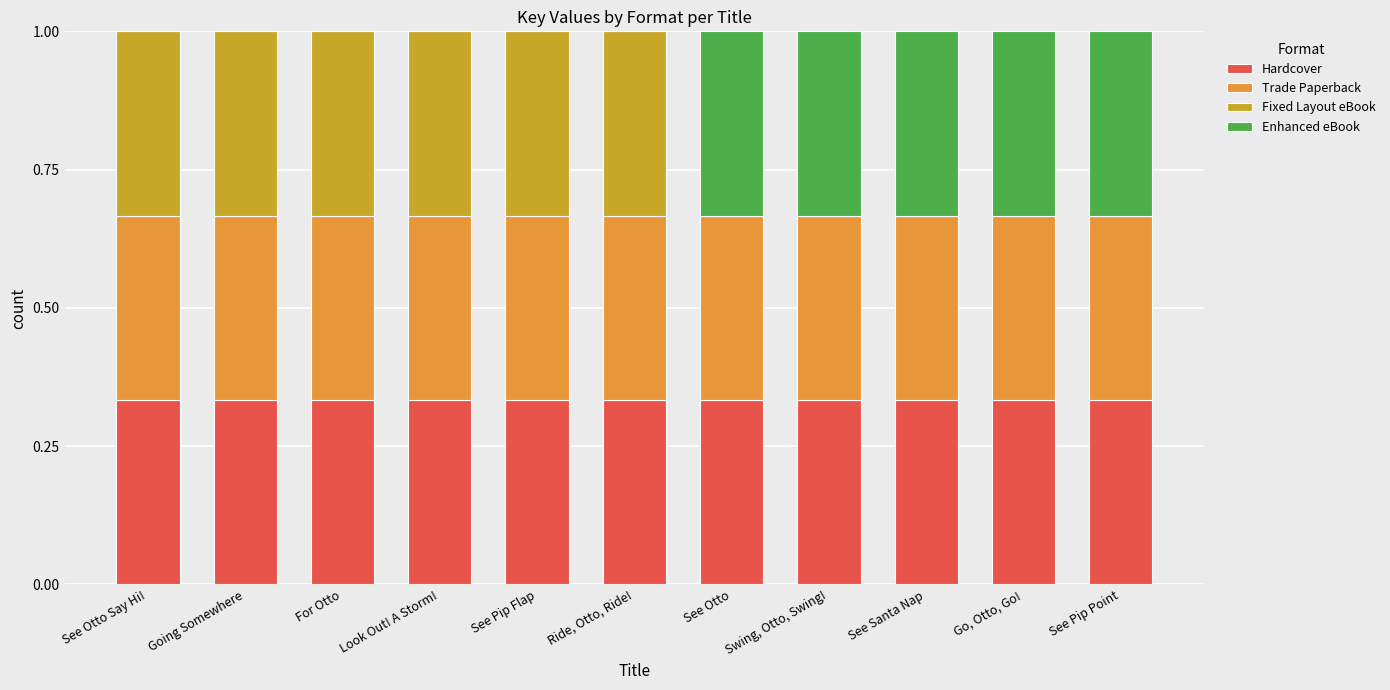

What is the total value across all series at See Pip Point?

1.0